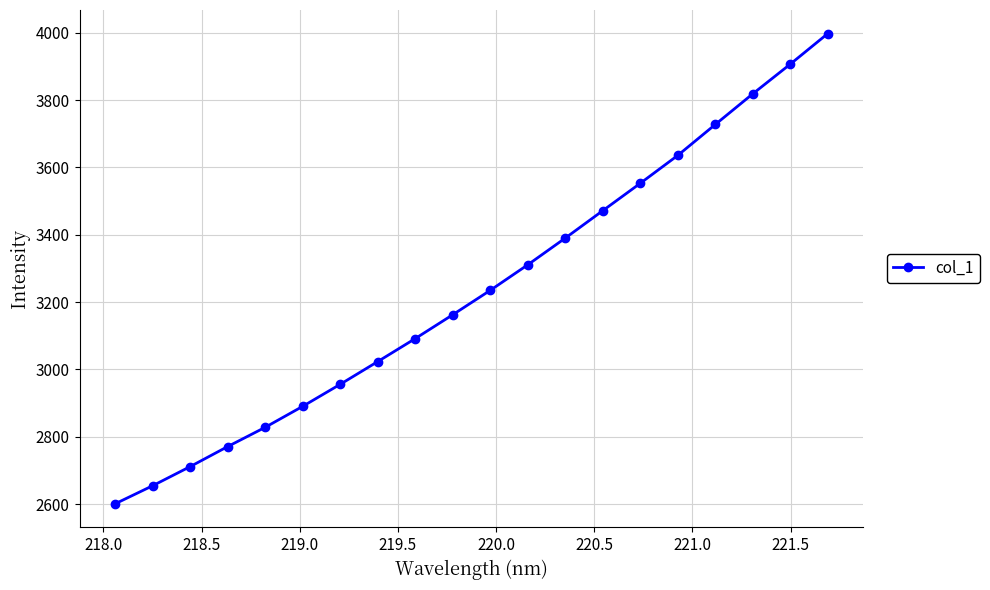

What is the smallest value displayed?

2601.3